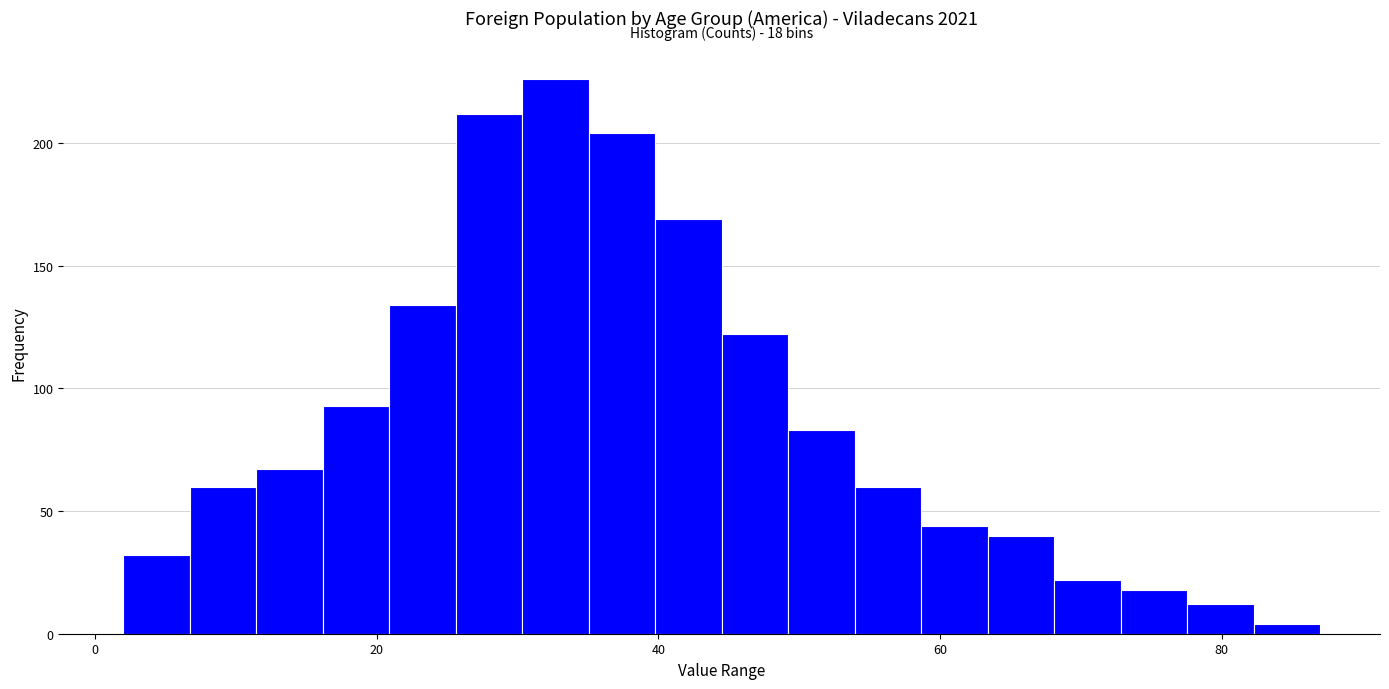

Around what value on the x-axis is the tallest bar? Give the approximate position of its centre, as read against the axis.

32